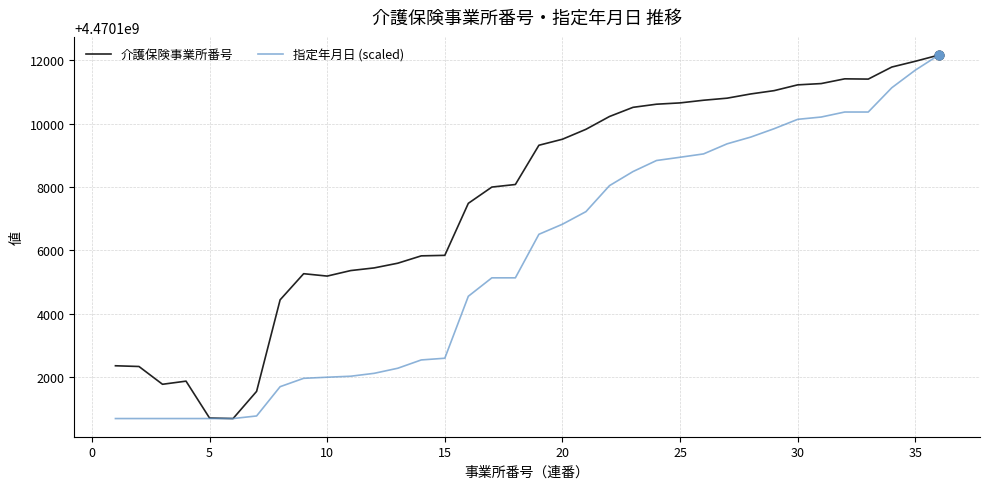

At how many categories does at least one series exceed 4470104932?

28